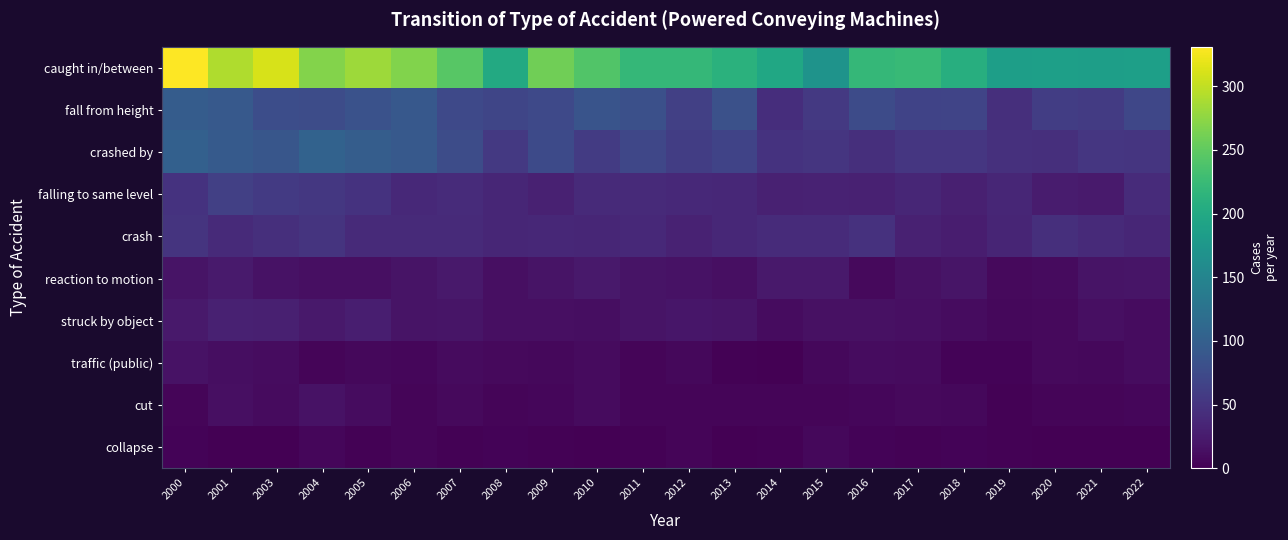

Count the number of data series in this chart.

10